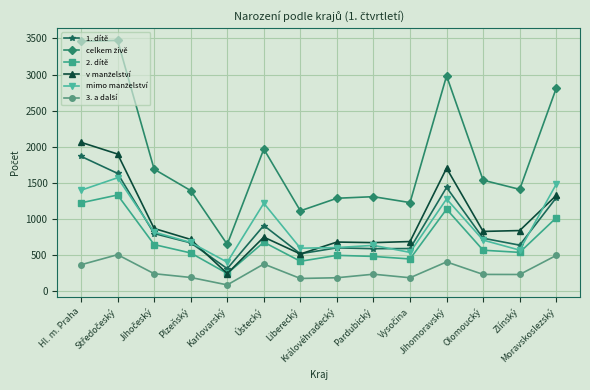

How many interior local valleys does the 2. dítě series have?

4